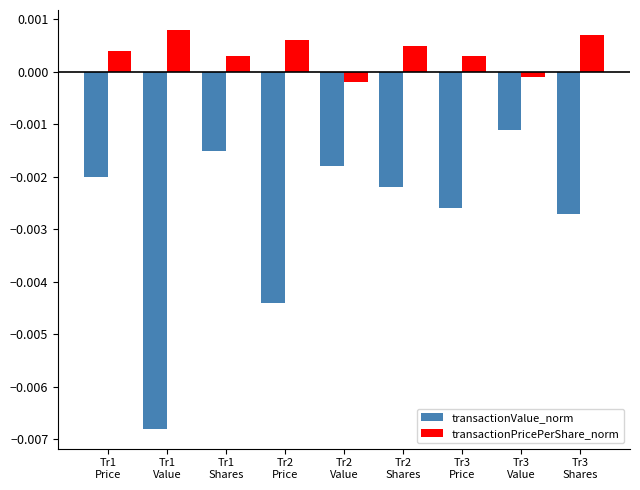

What position from the left is Tr3
Shares?

9